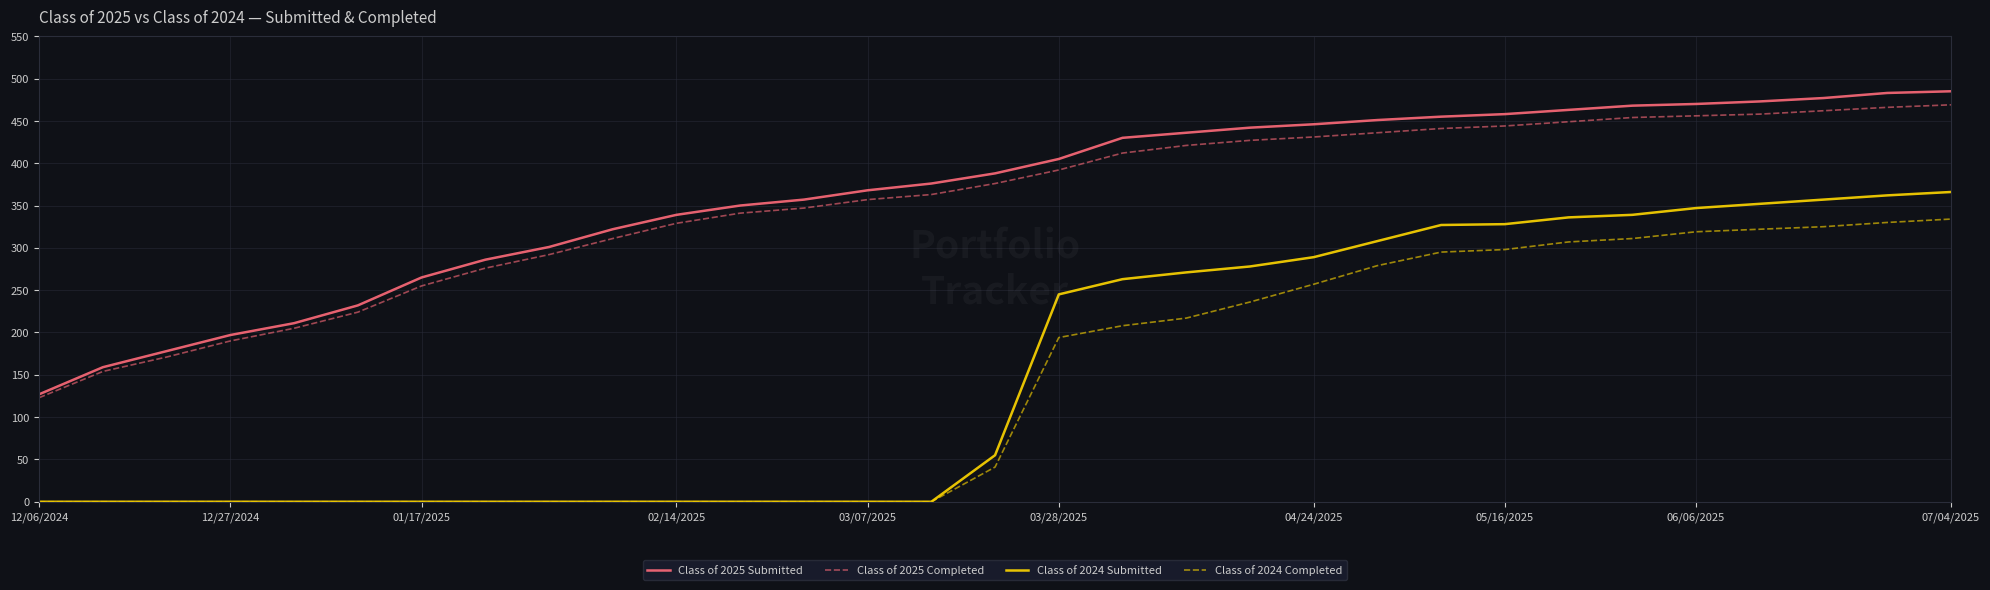

What is the minimum value for Class of 2025 Completed?

123